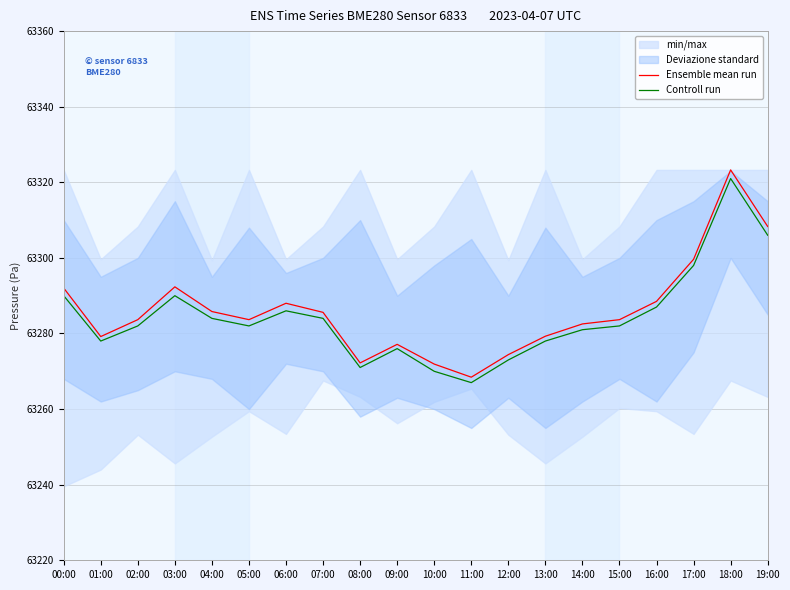

What is the approximate value of Ensemble mean run at 11:00?

63268.4